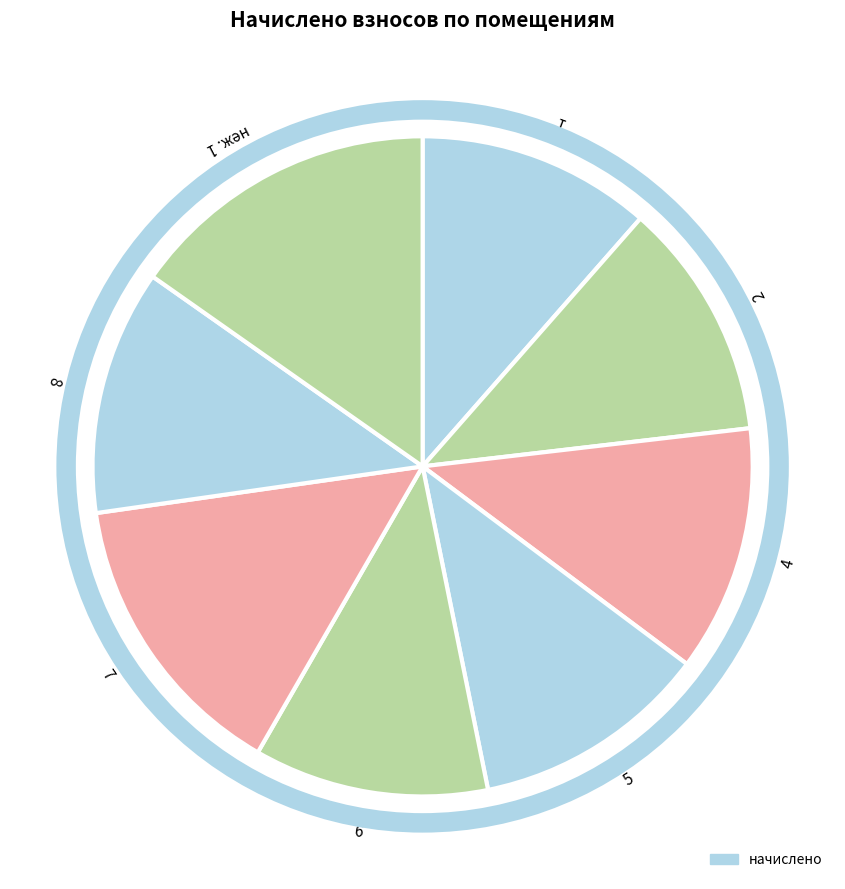

Count the number of slices in the pie.

8